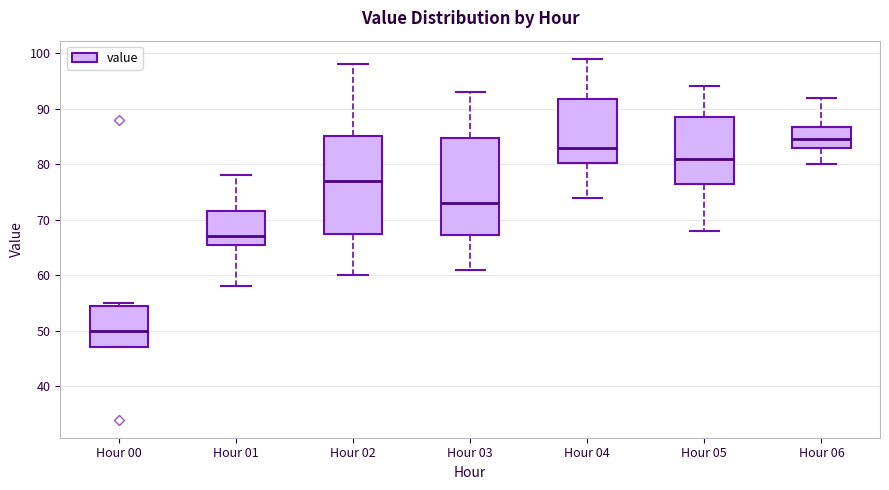

Reading left to right, read every box against the y-axis: the position of its median line, the range the box covers, and the ends of its whiskers. The values are not printed on the chart, so give them approximately, as read against the axis.

Hour 00: median 50, box 47 to 55, whiskers 47 to 55 (just above the box's upper edge)
Hour 01: median 67, box 66 to 72, whiskers 58 to 78
Hour 02: median 77, box 68 to 85, whiskers 60 to 98
Hour 03: median 73, box 67 to 85, whiskers 61 to 93
Hour 04: median 83, box 80 to 92, whiskers 74 to 99
Hour 05: median 81, box 77 to 89, whiskers 68 to 94
Hour 06: median 85, box 83 to 87, whiskers 80 to 92